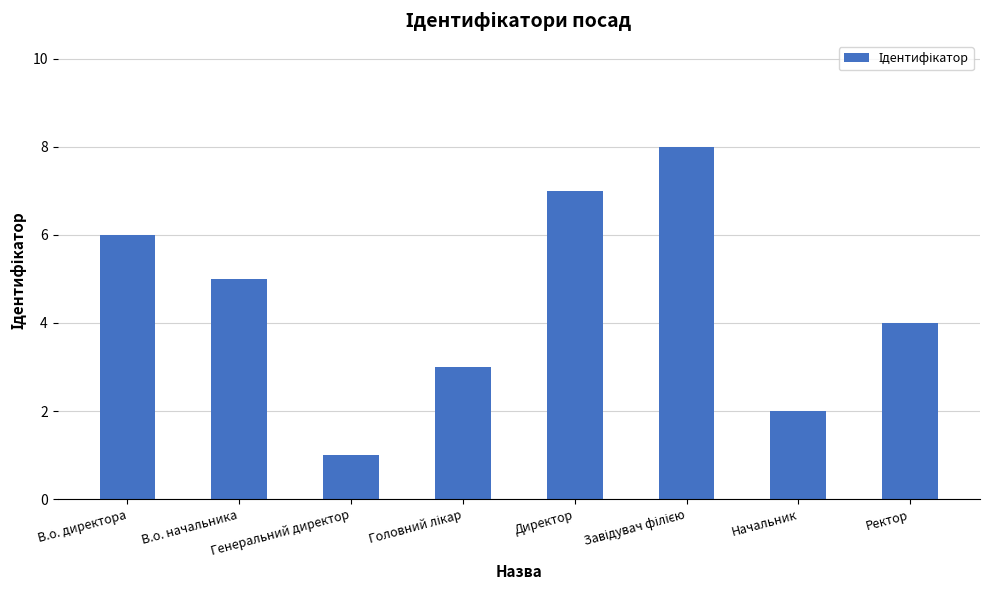

The value at Директор is 10. True or false?

False